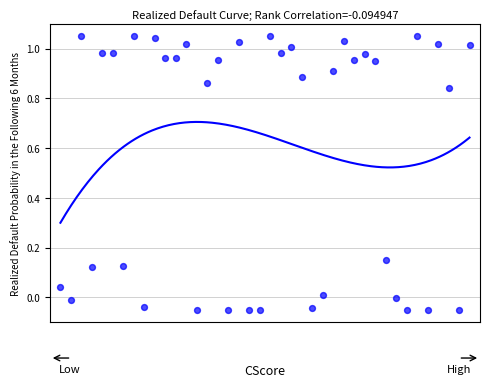

What is the range of X values (max minus min)?

39.0